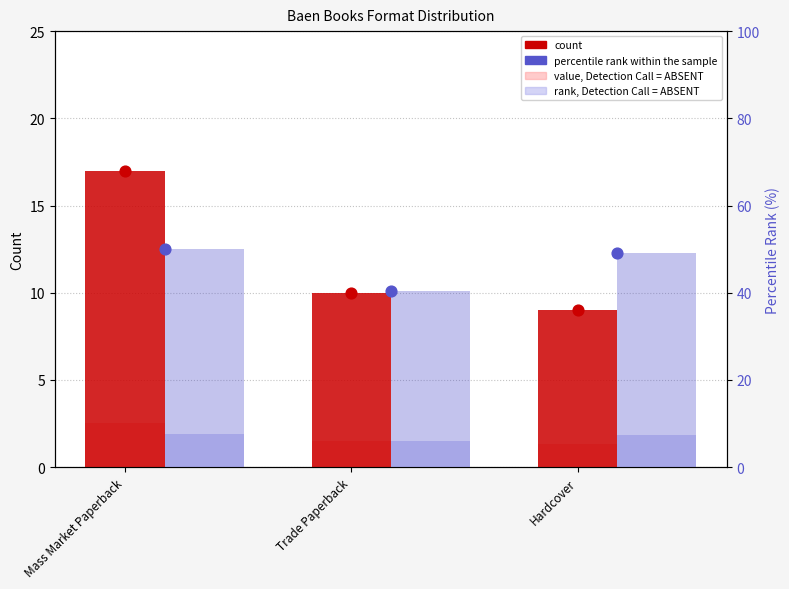

Which series contains the lowest Y value?

value, Detection Call = ABSENT